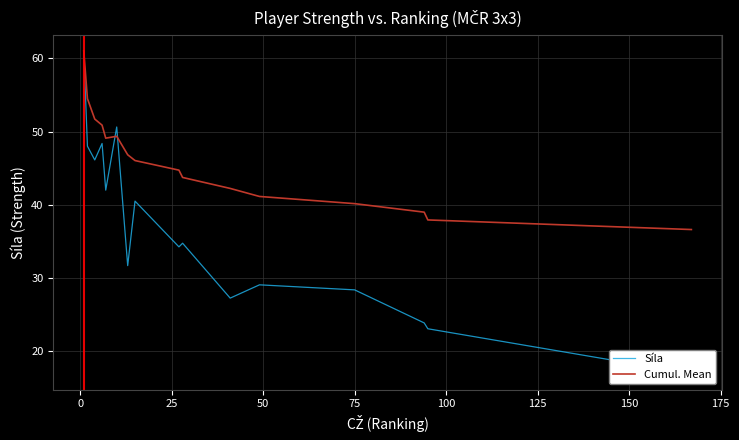

Reading left to right, what are all the values shown in this chart?

Síla: 61.0	48.0	46.1	48.4	42.0	50.6	31.7	40.5	34.2	34.8	27.2	29.1	28.4	23.9	23.1	16.9
Cumul. Mean: 61.0	54.5	51.7	50.9	49.1	49.4	46.8	46.0	44.7	43.7	42.2	41.1	40.2	39.0	37.9	36.6